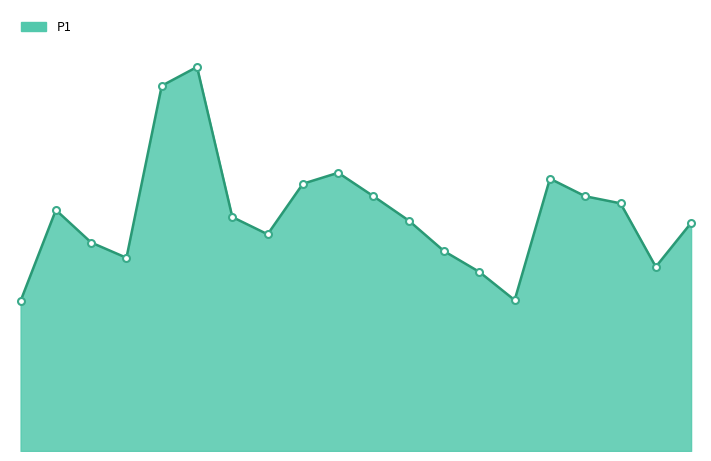

How many interior local peaks (higher than both neighbors) does the data have?

4